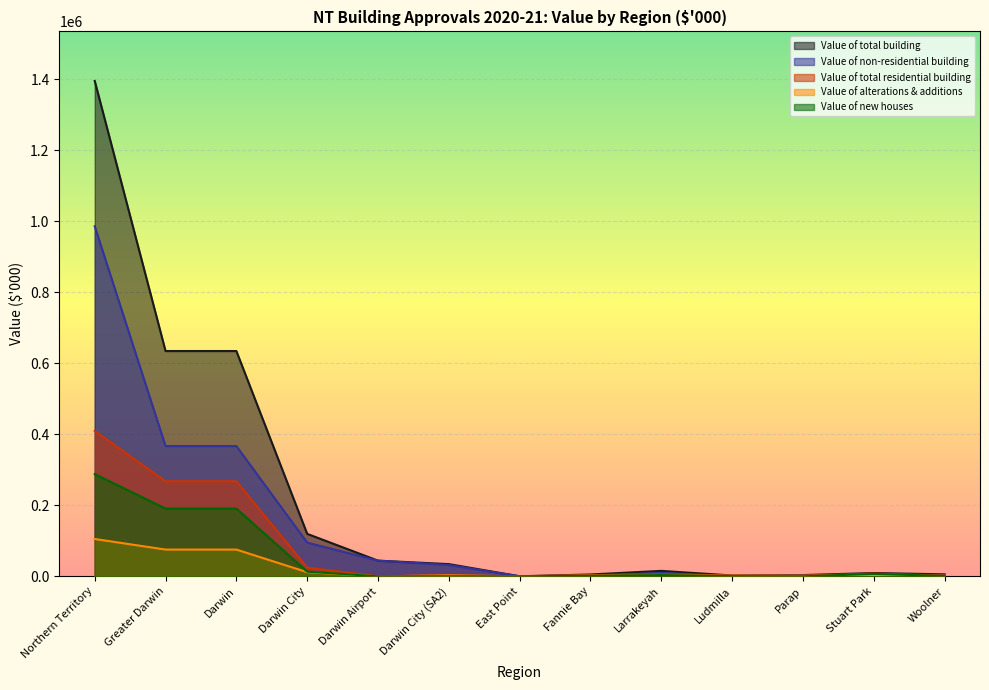

Between East Point and Woolner, which series saw the biggest shift?

Value of total building